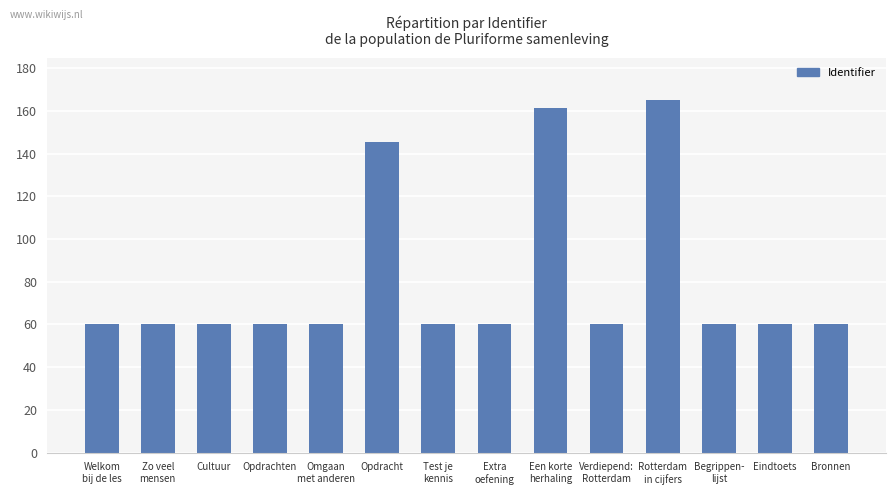

What is the smallest value displayed?

60.0